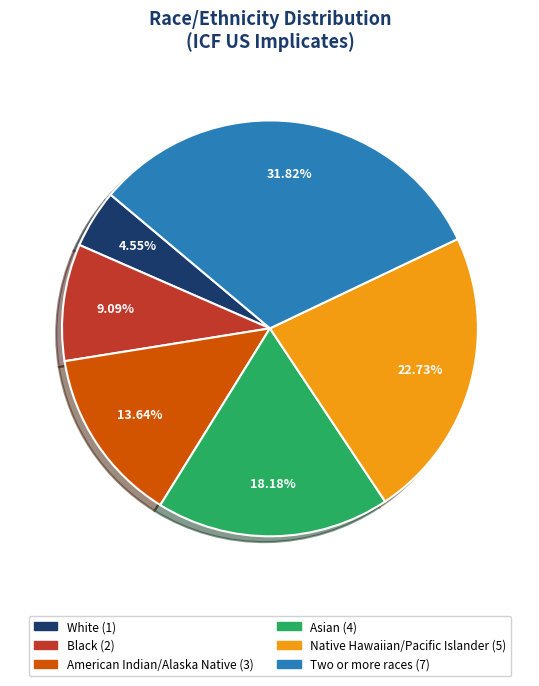

Rank the categories by value from highest to lowest.

Two or more races, Native Hawaiian/Pacific Islander, Asian, American Indian/Alaska Native, Black, White